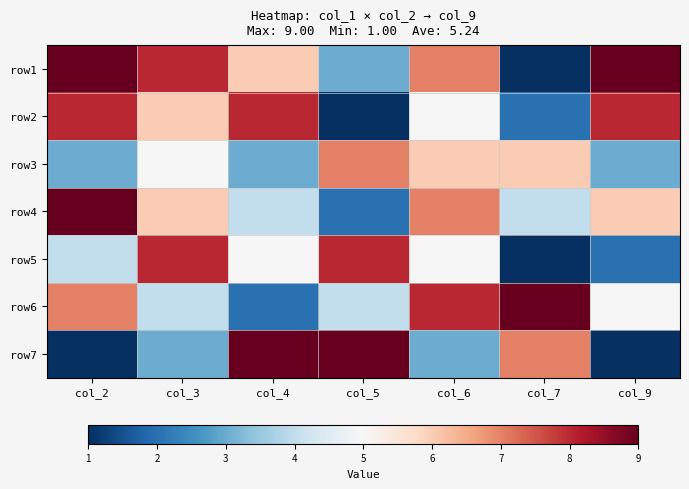

How many data points in row1 are above 7?

3